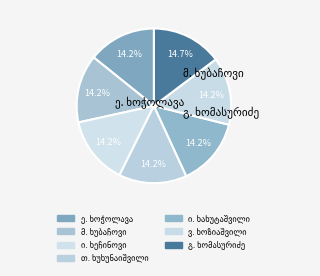

How many slices are in this pie chart?

7